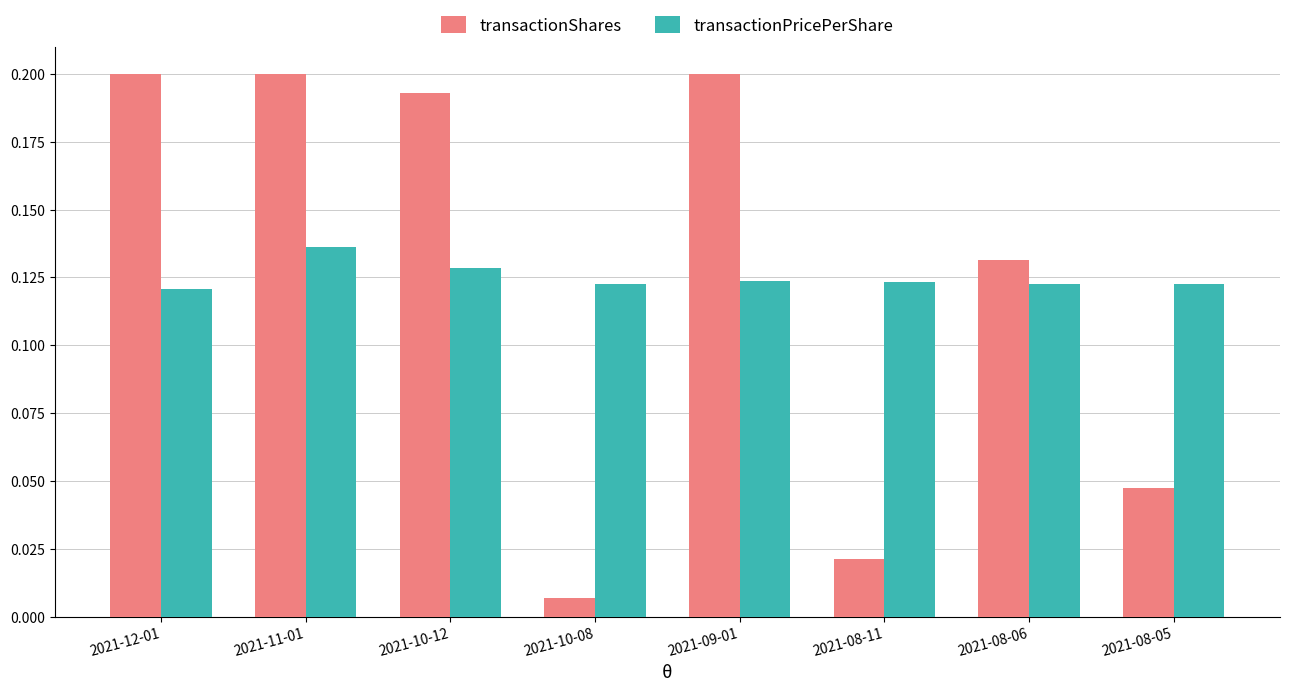

List the series in order of their peak value, lowest first.

transactionPricePerShare, transactionShares